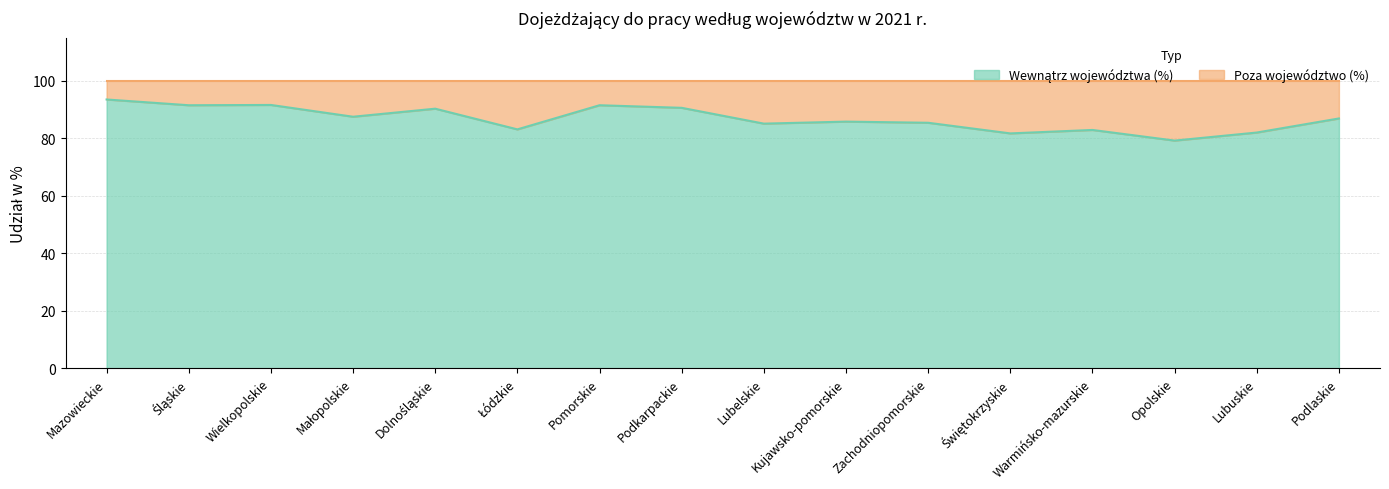

Where is the data nearest to the value 86?

Kujawsko-pomorskie